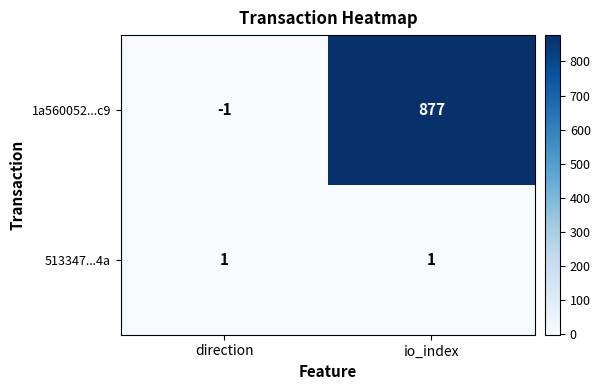

Where is 1a560052...c9 nearest to the value 438?

direction